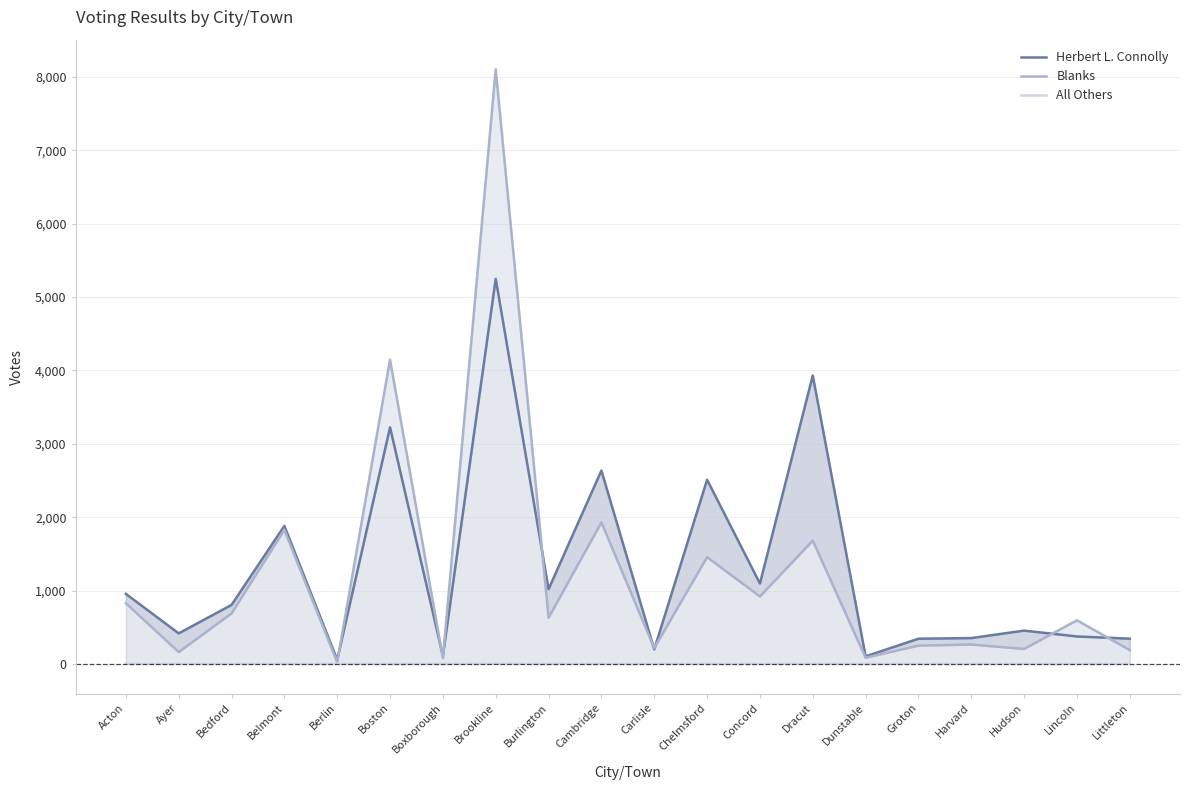

Which series changed the most between Ayer and Bedford?

Blanks